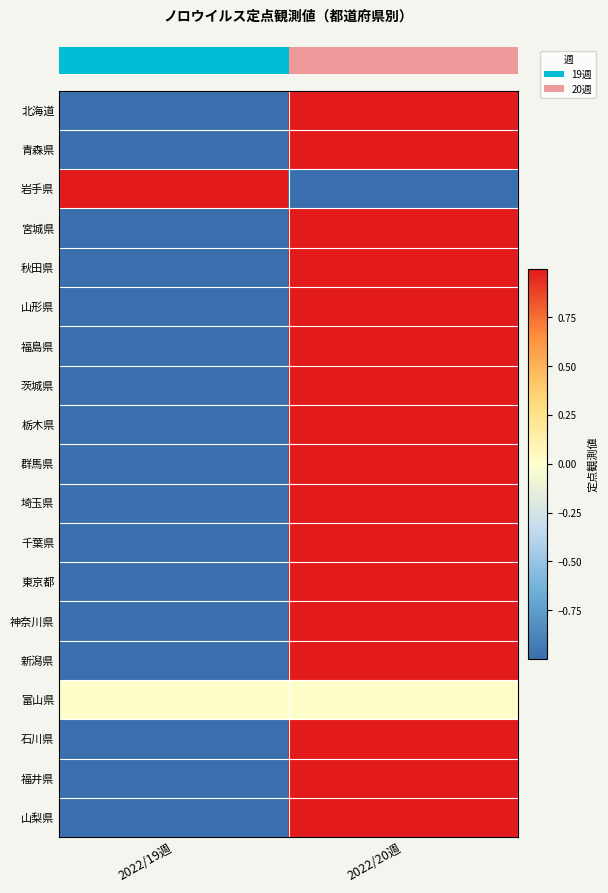

Which label corresponds to the largest value in the chart?

2022/20週